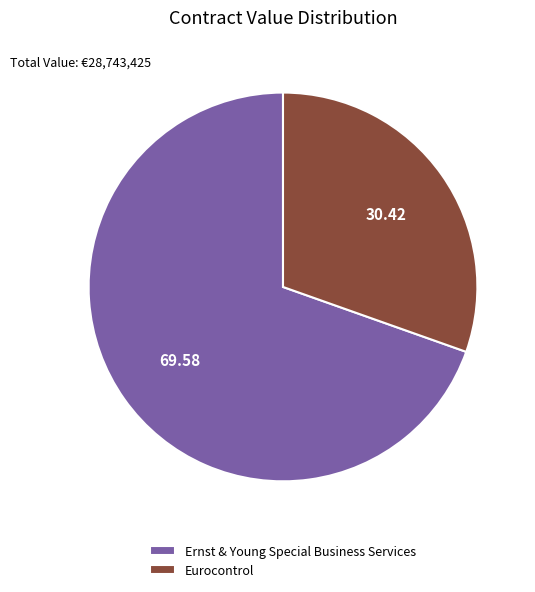

The Eurocontrol slice represents 17% of the pie. True or false?

False